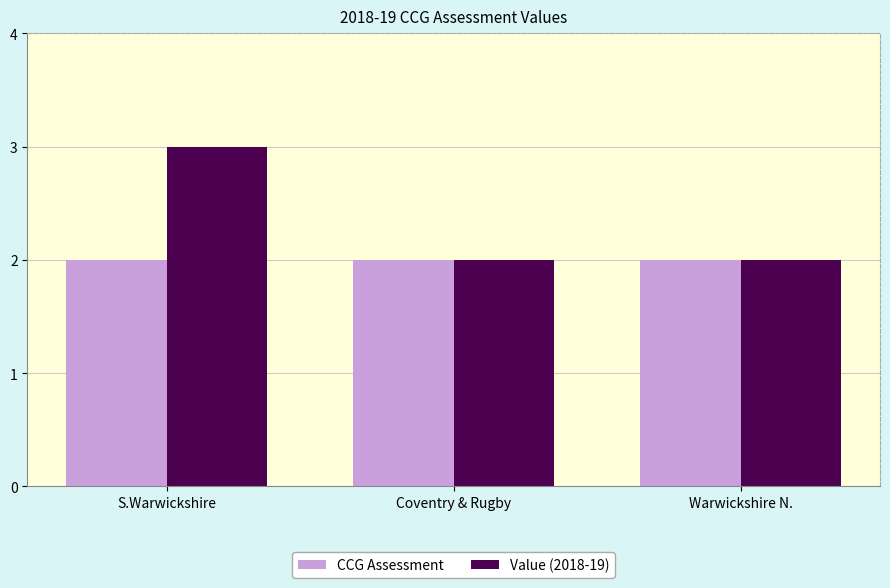

Which label corresponds to the largest value in the chart?

S.Warwickshire